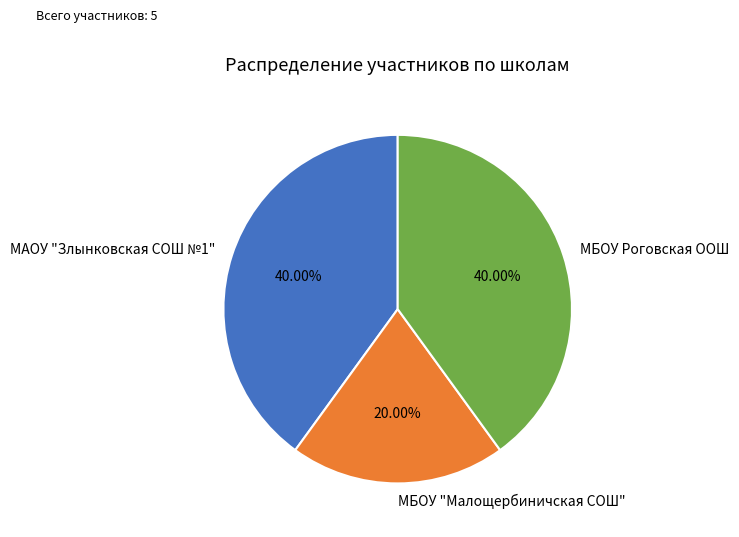

To the nearest percent, what is the difference between the largest and smallest slice percentages?

20%